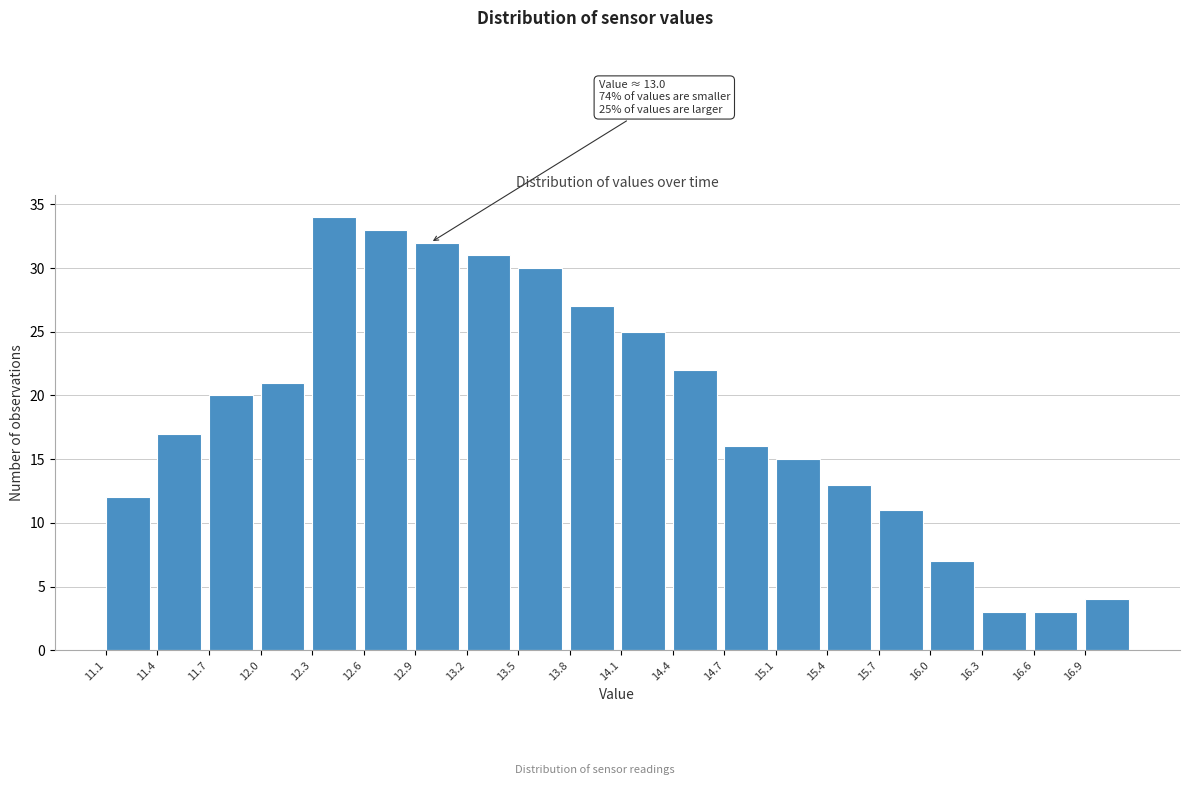

Over which range of the x-axis is the bar tallest?

12.30 to 12.60